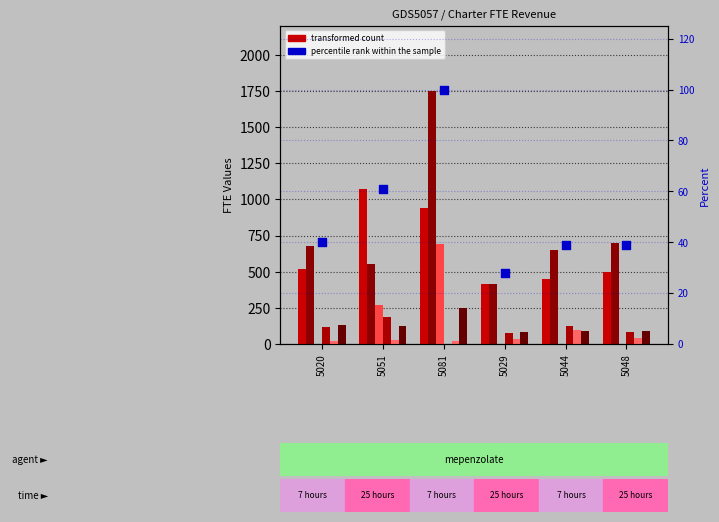

Is the value of 4-8 Basic at 5051 greater than the value of 9-12 Basic at 5029?

Yes